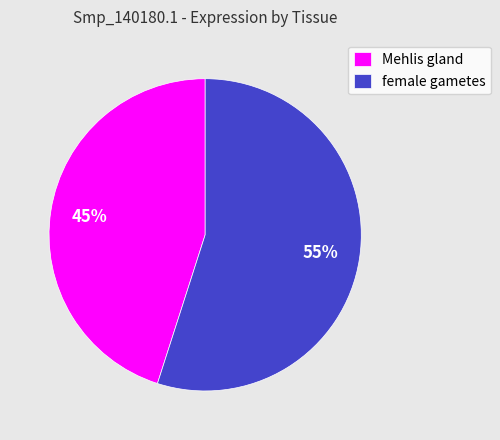

Is it true that female gametes is 42% of the pie?

False